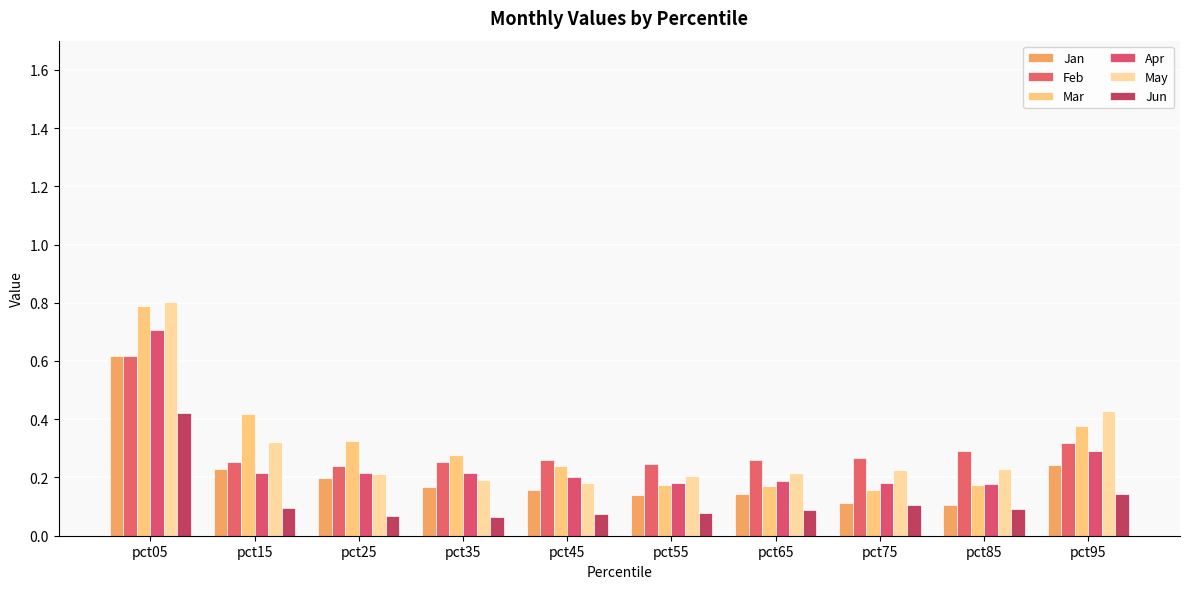

At how many categories does at least one series exceed 0?

10